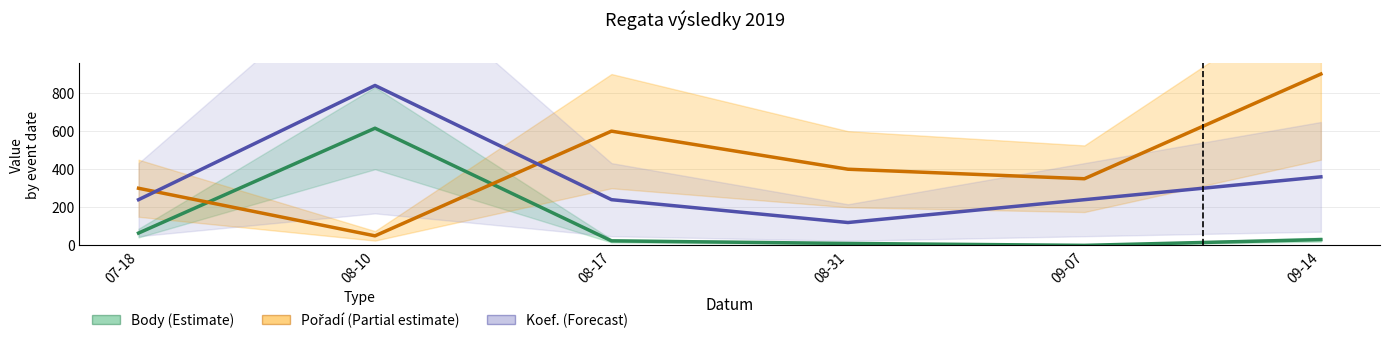

Rank the series at 09-07 from lowest to highest value.

Body, Koef., Pořadí